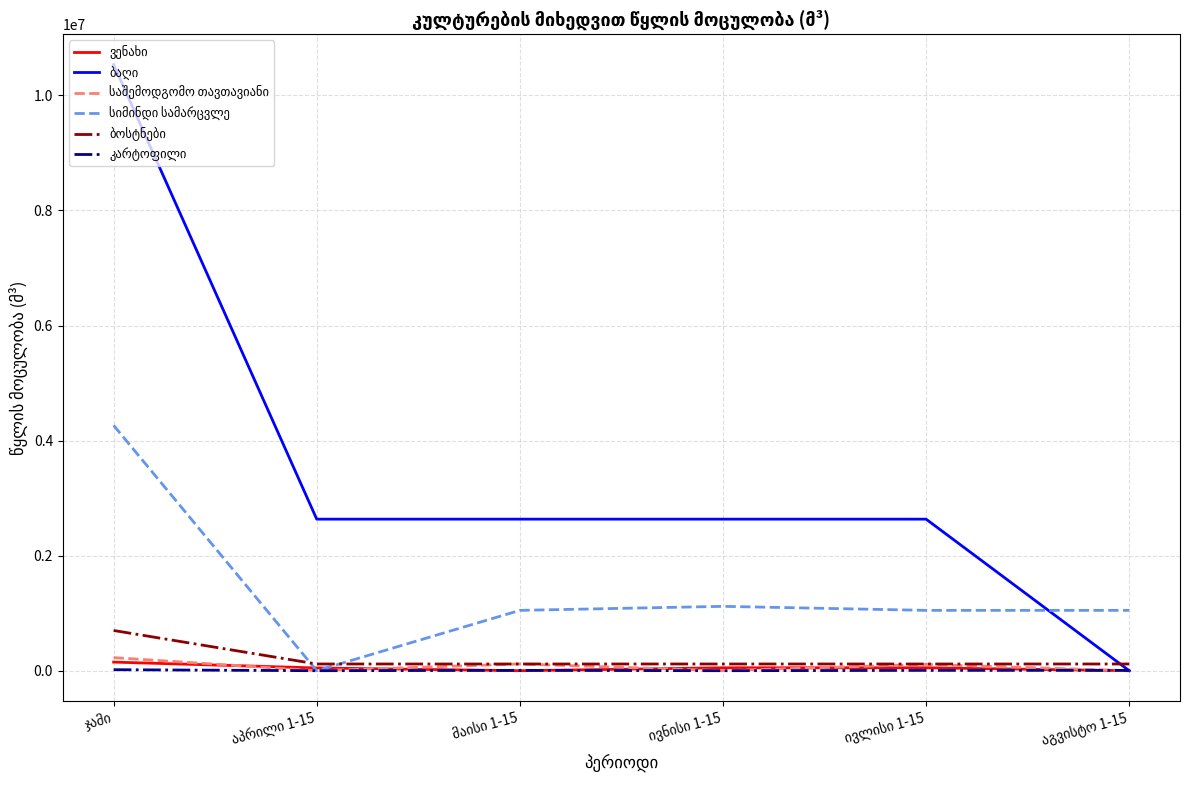

At how many categories does at least one series exceed 1552954?

5